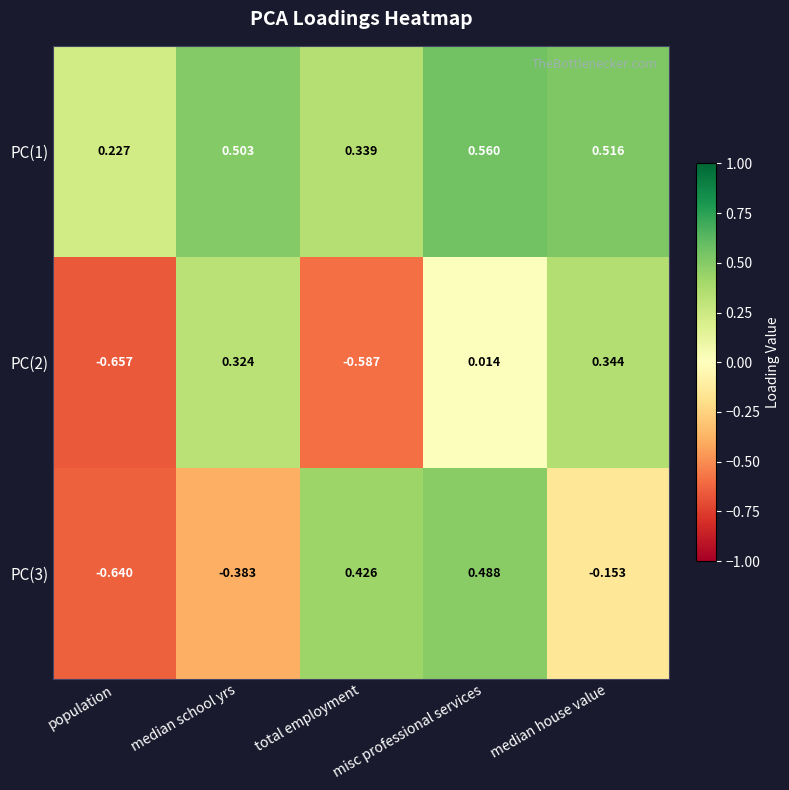

At which category is the sum across all series the highest?

misc professional services